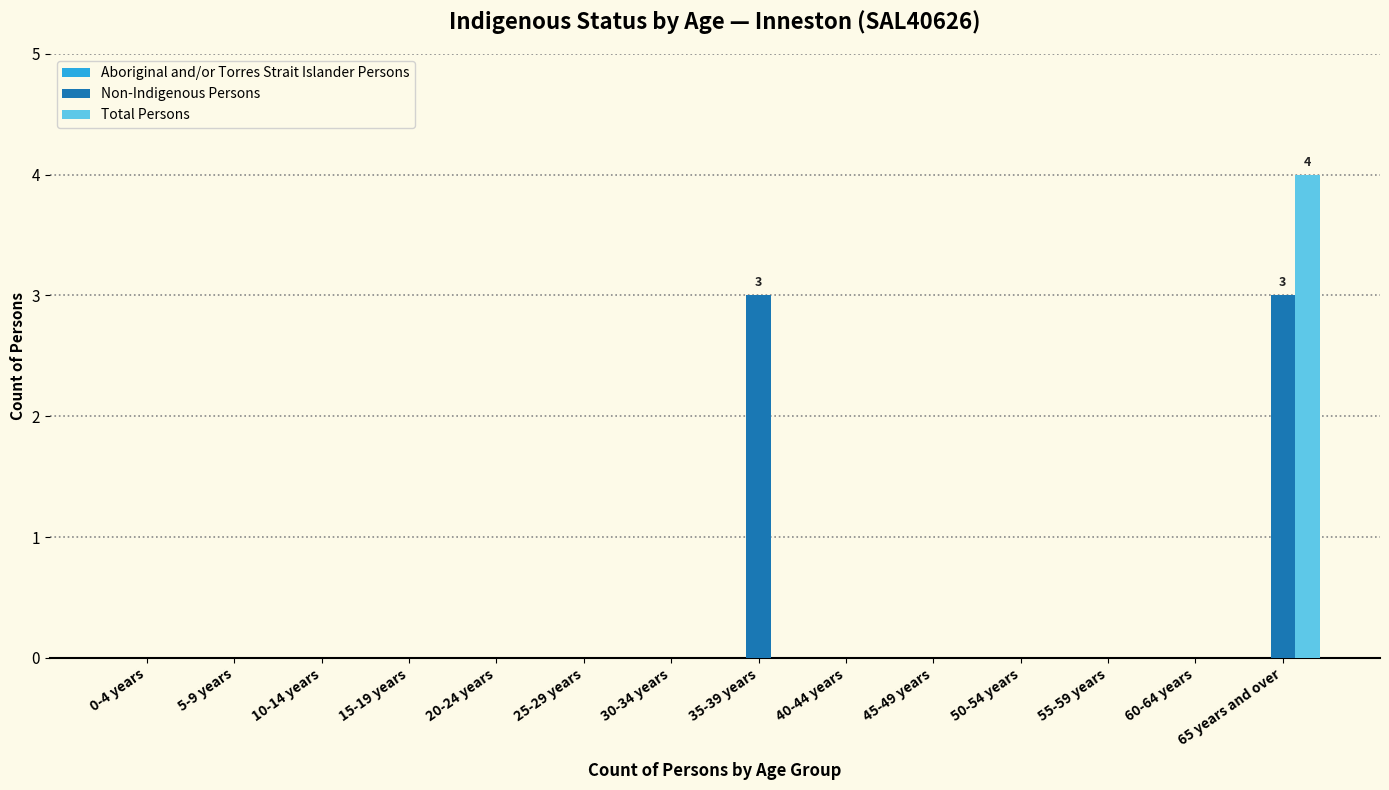

The value of Non-Indigenous Persons at 10-14 years is 0. True or false?

True